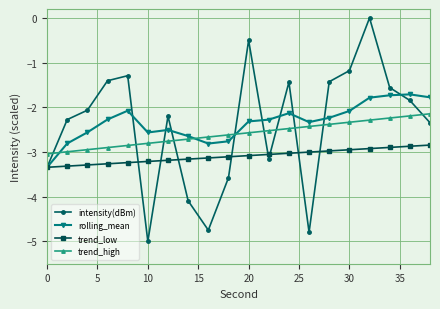

How many intersections are there between intensity(dBm) and trend_high?

10